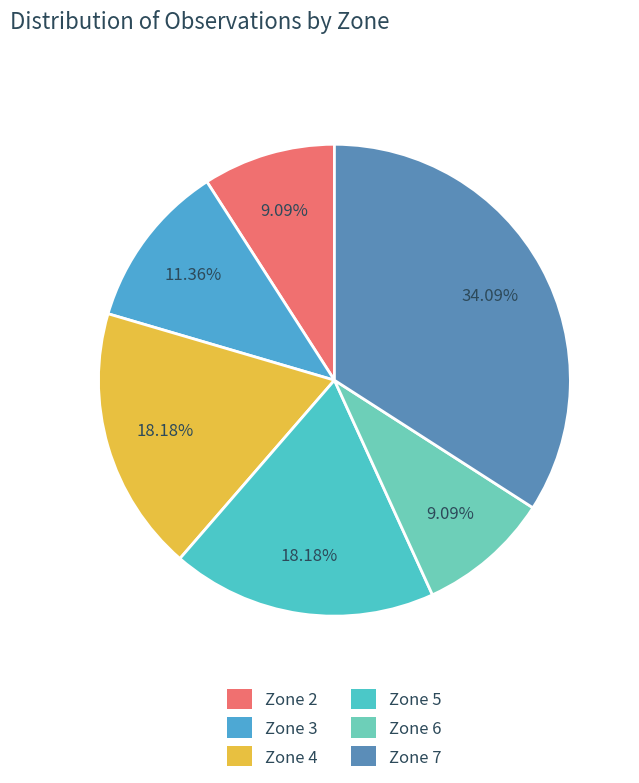

Is there any slice that represents more than half of the pie?

No